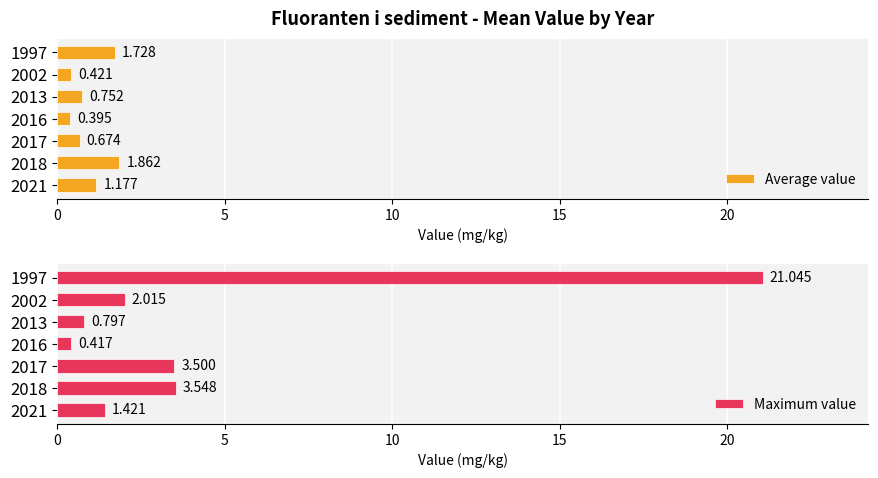

What is the highest value of the Maximum value series?

21.0